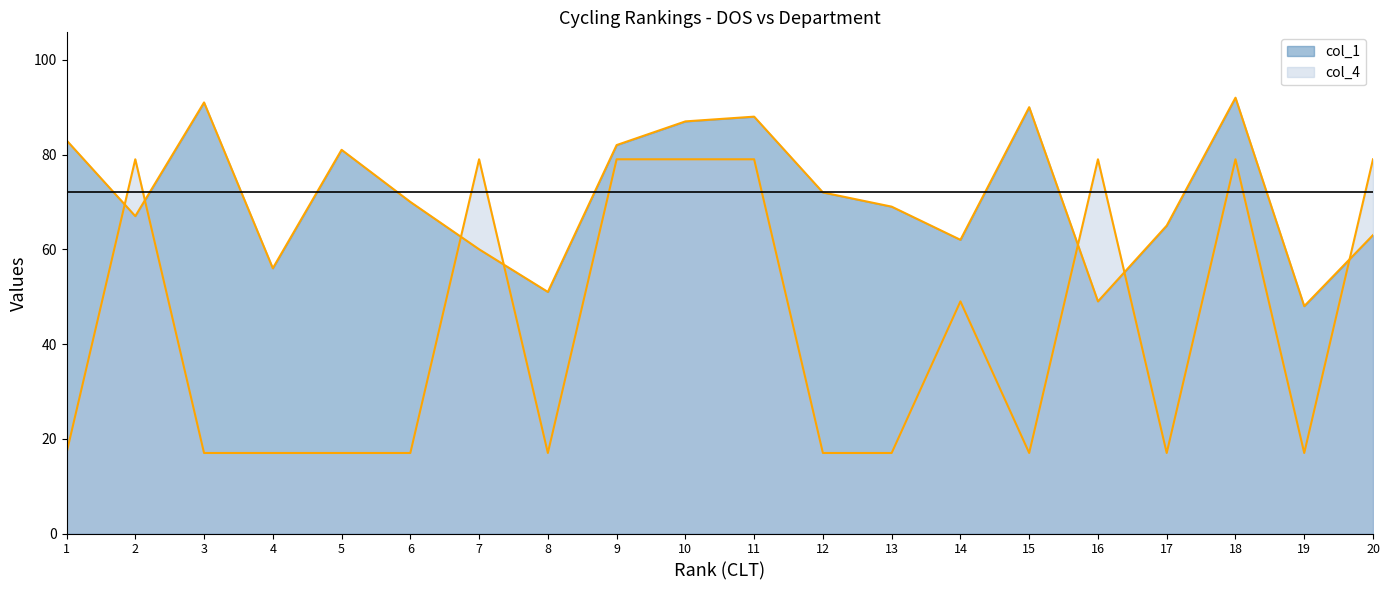

Which has a higher value, 9 or 18?

18